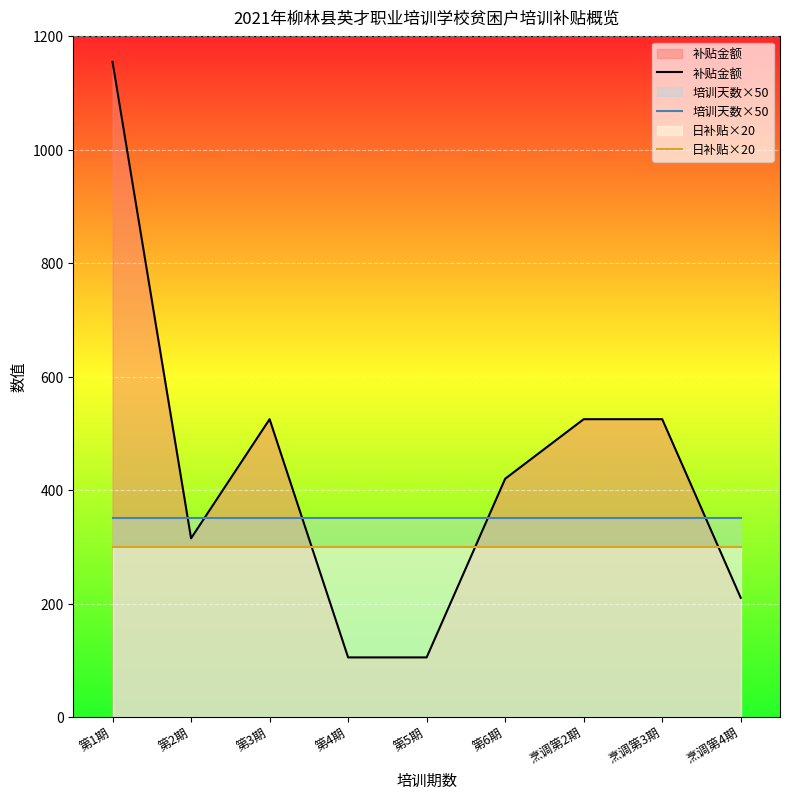

Where is the first local maximum for 补贴金额?

第3期